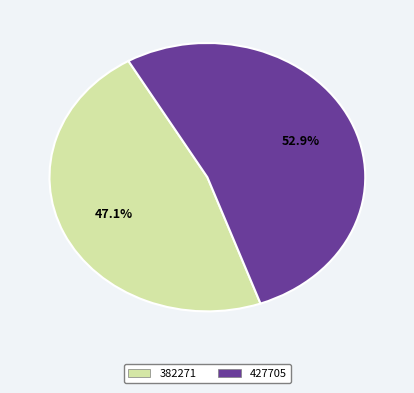

To the nearest percent, what is the difference between the 382271 and 427705 slice percentages?

6%